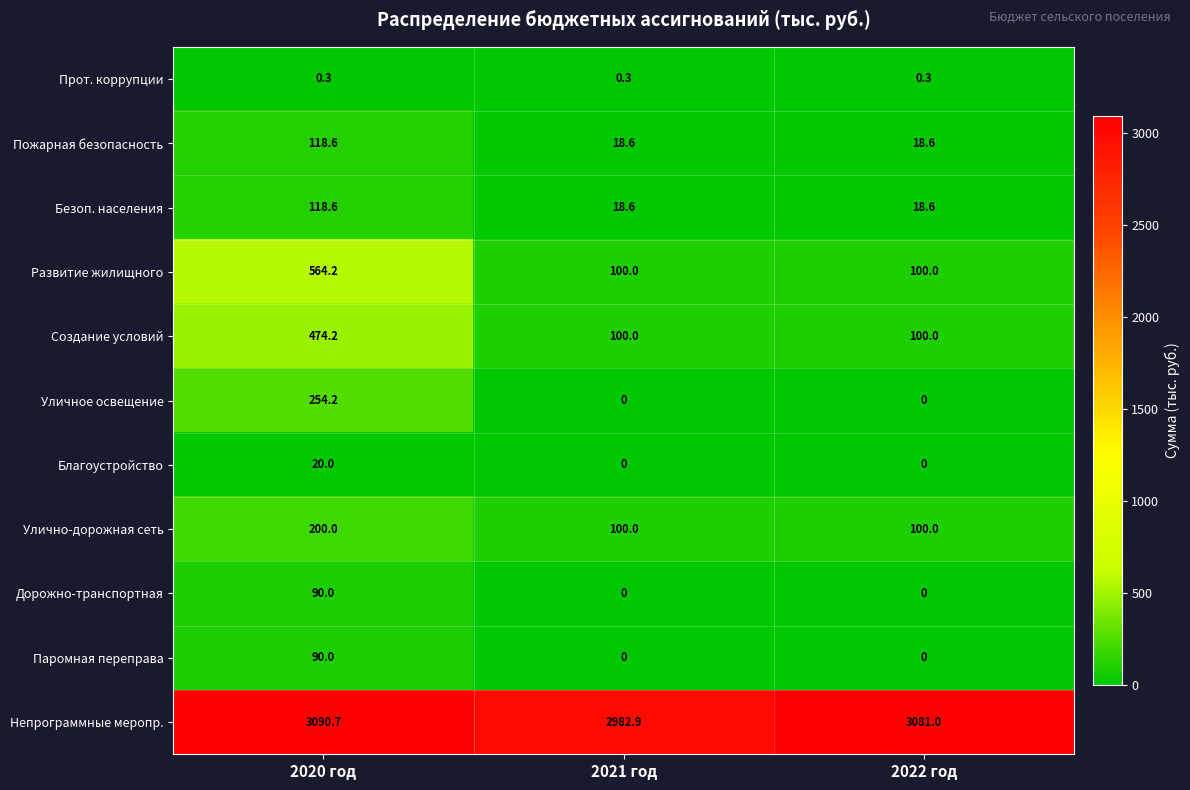

What is the spread (max minus min) of values at 2022 год?

3081.0